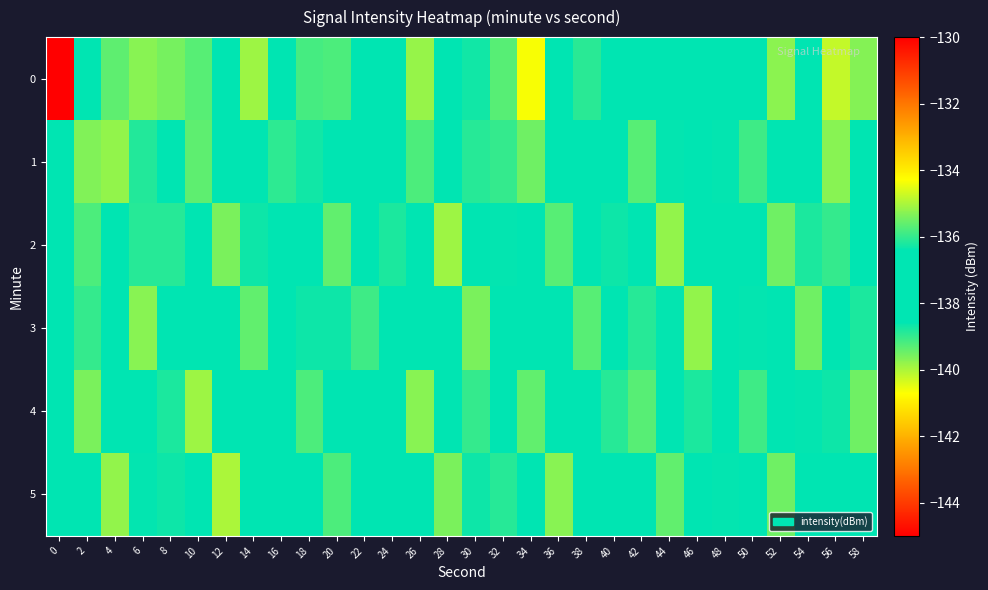

Which has a higher value, 4 or 18?

4